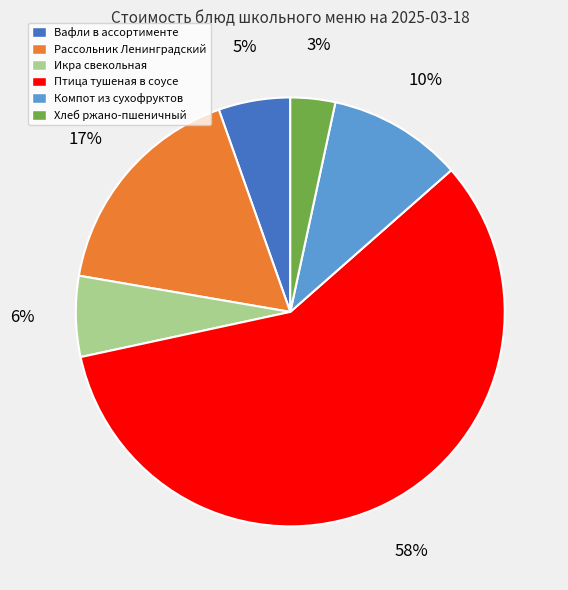

Is the sum of Птица тушеная в соусе and Компот из сухофруктов greater than half?

Yes